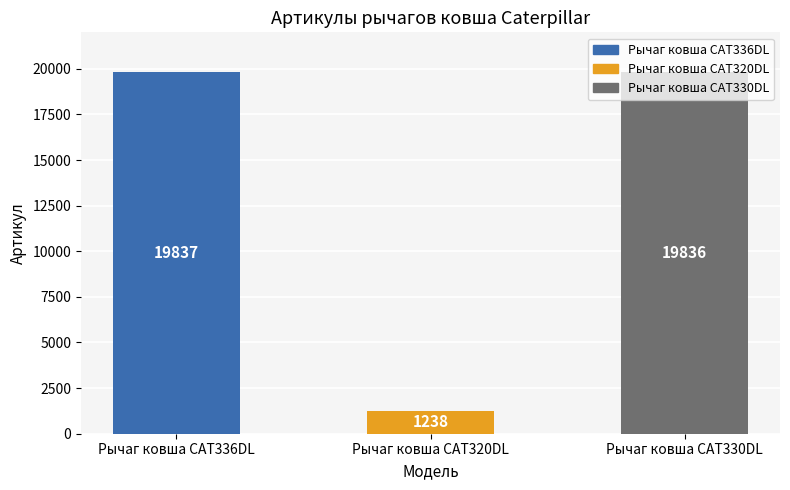

What is the approximate value at Рычаг ковша CAT330DL?

19836